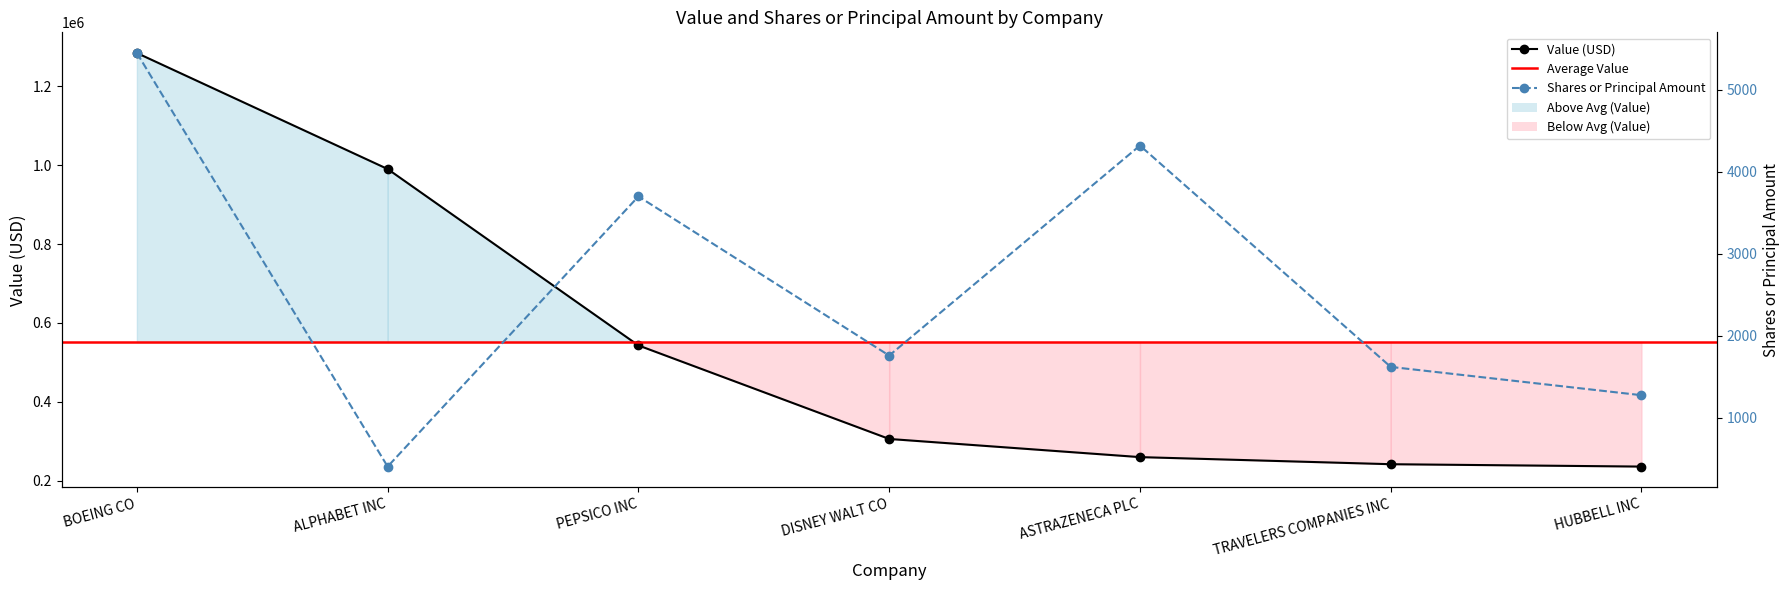

What value does the Shares or principal amount series have at BOEING CO?

5446